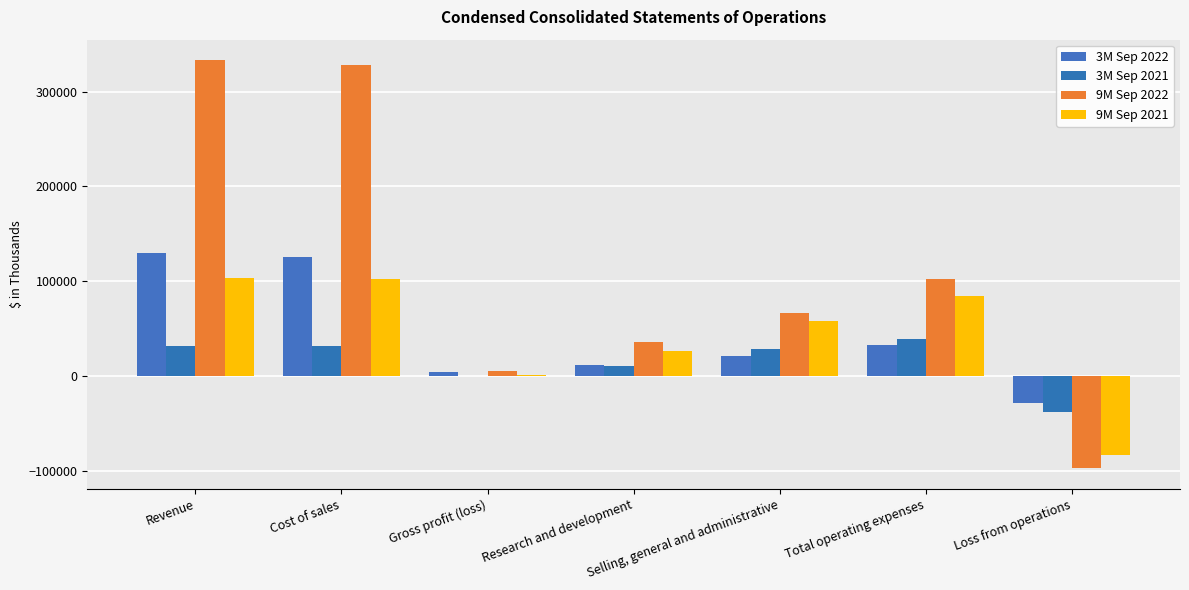

What is the difference between the maximum and second lowest values in the 3M Sep 2021 series?

38125